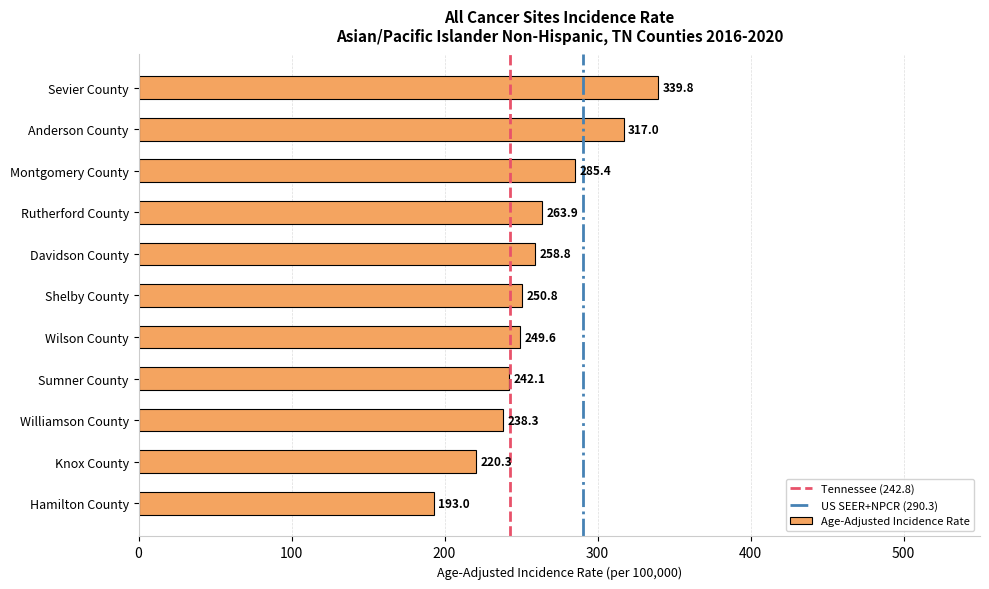

Reading top to bottom, list all the values displayed in this chart.

Sevier County=339.8	Anderson County=317.0	Montgomery County=285.4	Rutherford County=263.9	Davidson County=258.8	Shelby County=250.8	Wilson County=249.6	Sumner County=242.1	Williamson County=238.3	Knox County=220.3	Hamilton County=193.0